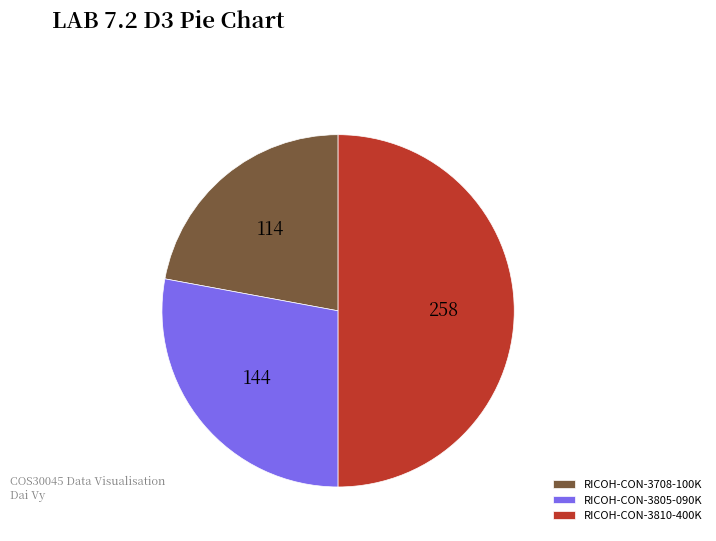

Is it true that RICOH-CON-3805-090K is 28% of the pie?

True